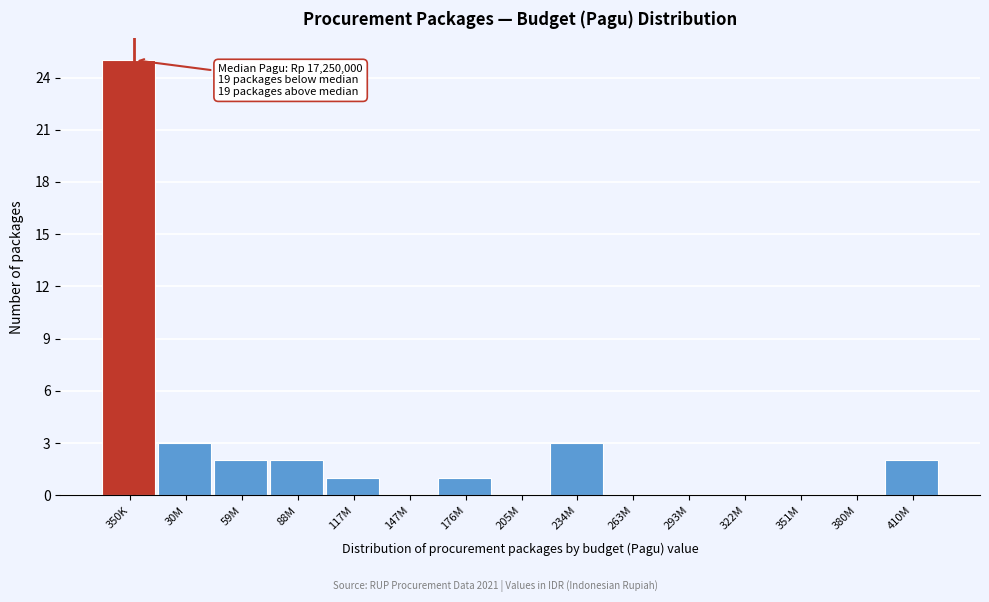

Reading left to right, list all the values displayed in this chart.

350K=25	30M=3	59M=2	88M=2	117M=1	147M=0	176M=1	205M=0	234M=3	263M=0	293M=0	322M=0	351M=0	380M=0	410M=2